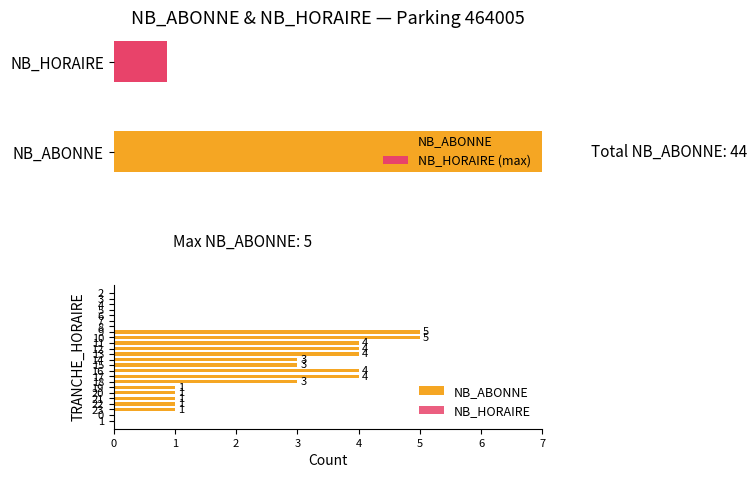

True or false: NB_HORAIRE has a value of 0.3 at 1.

True